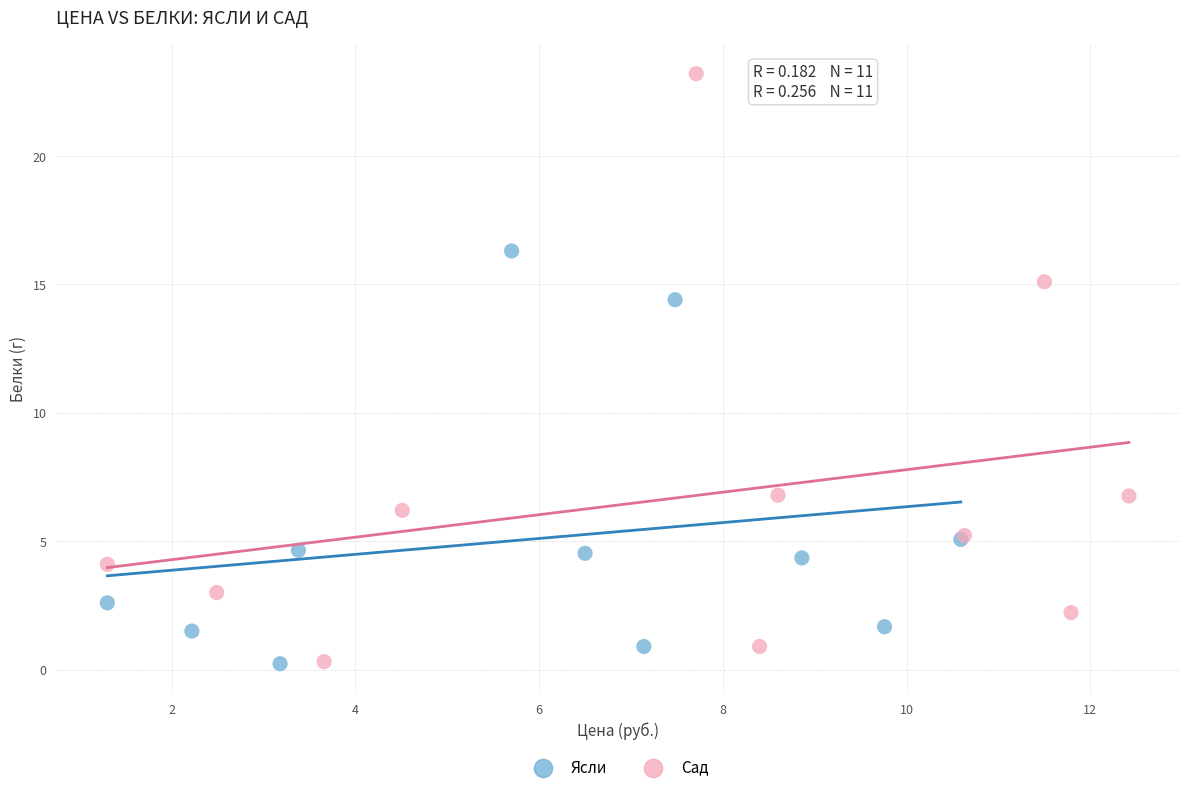

Which series reaches the maximum Y coordinate?

Сад